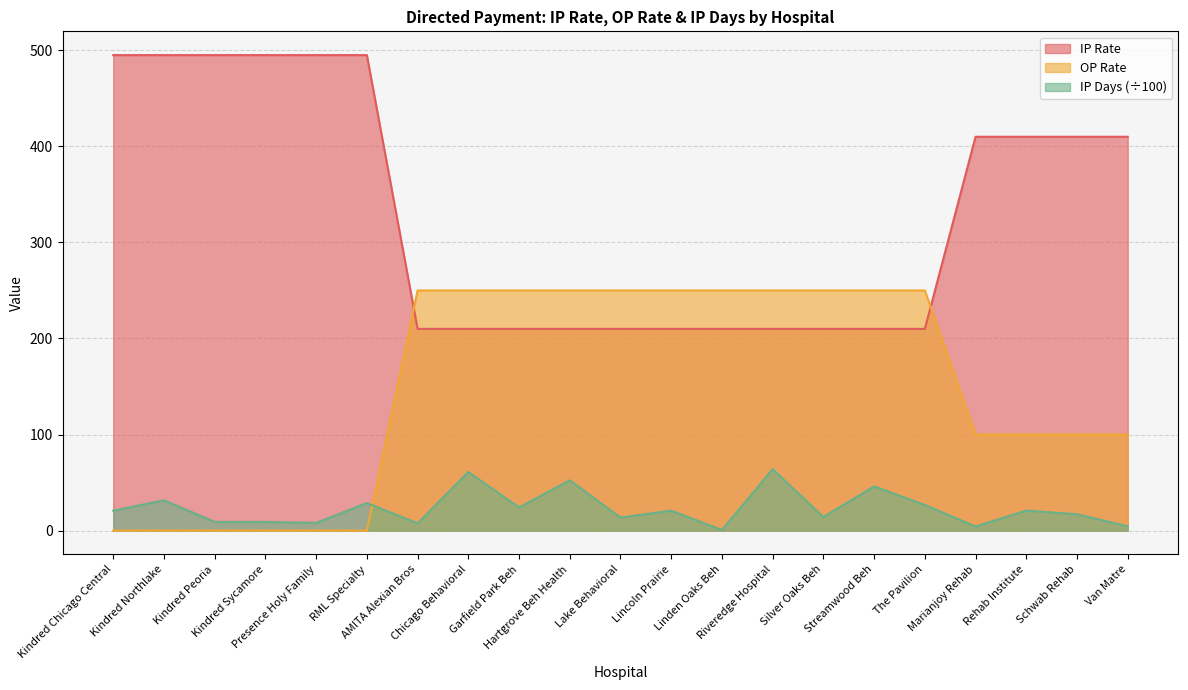

Which has a higher value, Riveredge Hospital or Linden Oaks Beh?

Riveredge Hospital